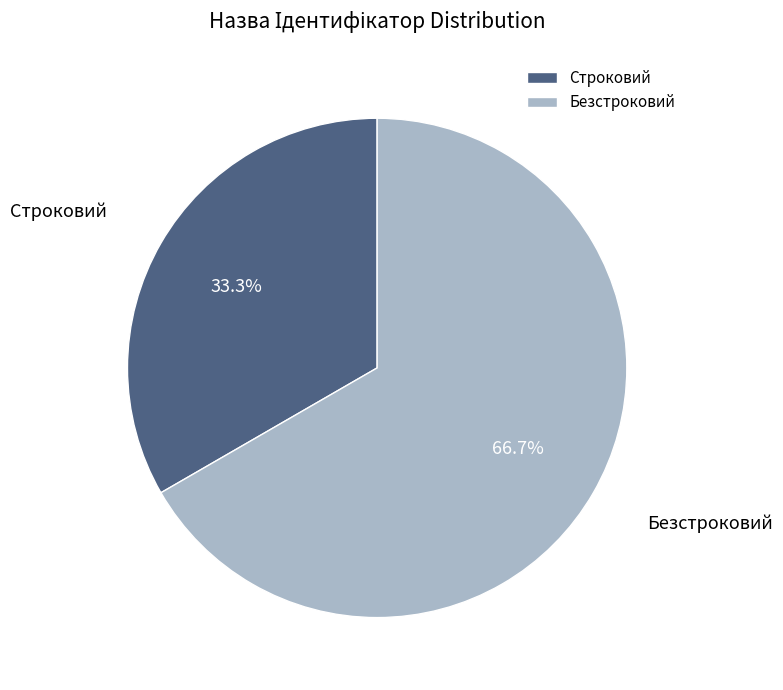

To the nearest percent, what is the average slice percentage?

50%